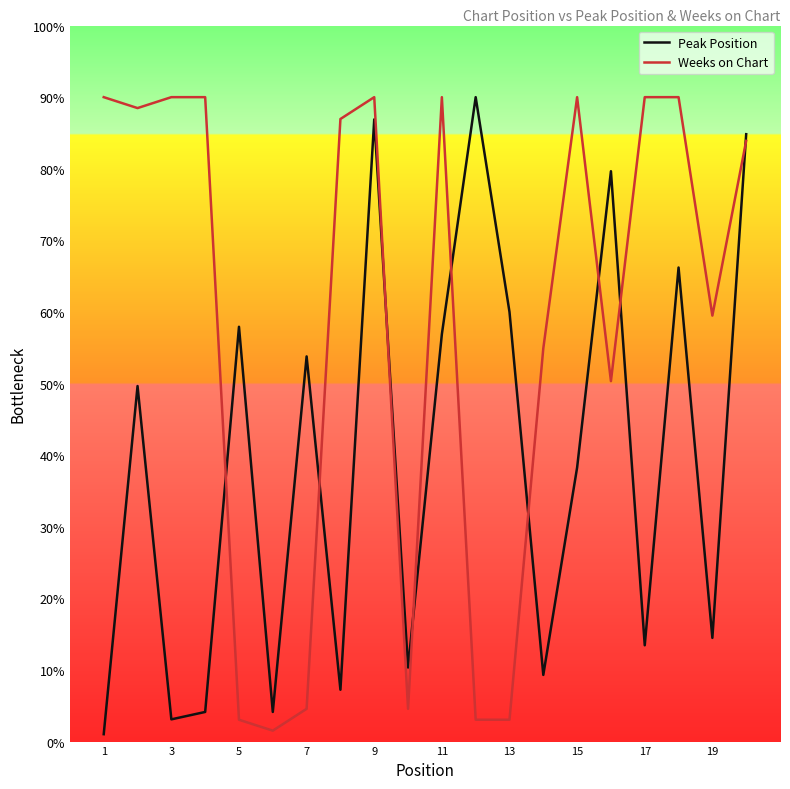

What is the minimum value shown in the chart?

1.0